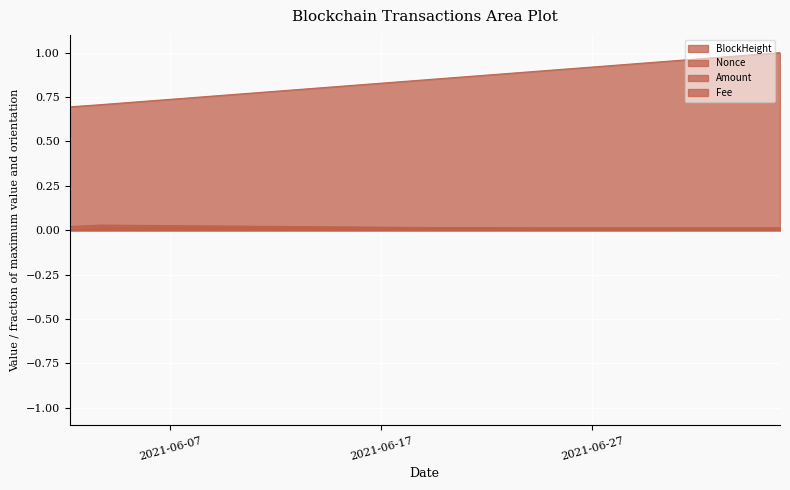

Rank the categories by Amount value from highest to lowest.

2021-07-05 21:42:00, 2021-06-03 16:00:00, 2021-06-02 05:24:00